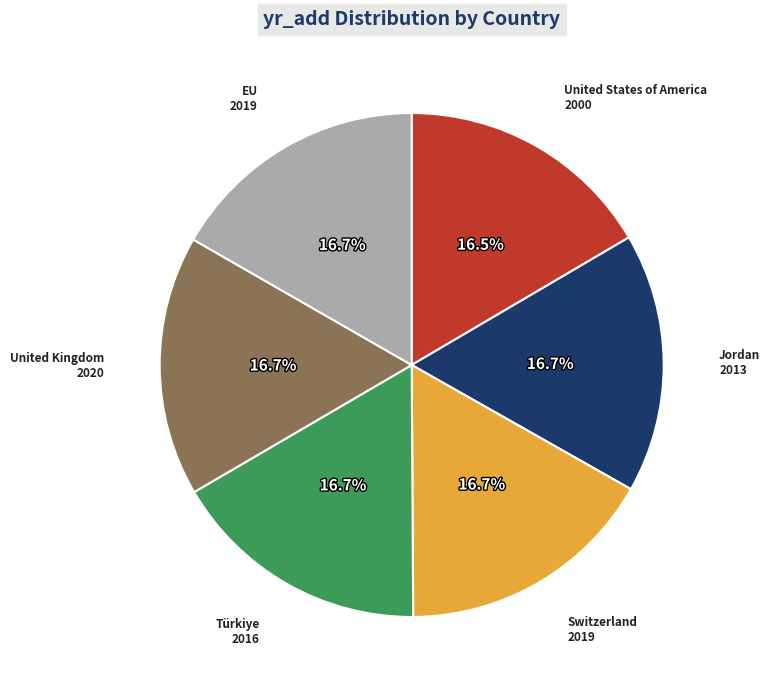

Does United States of America represent more than half of the total?

No